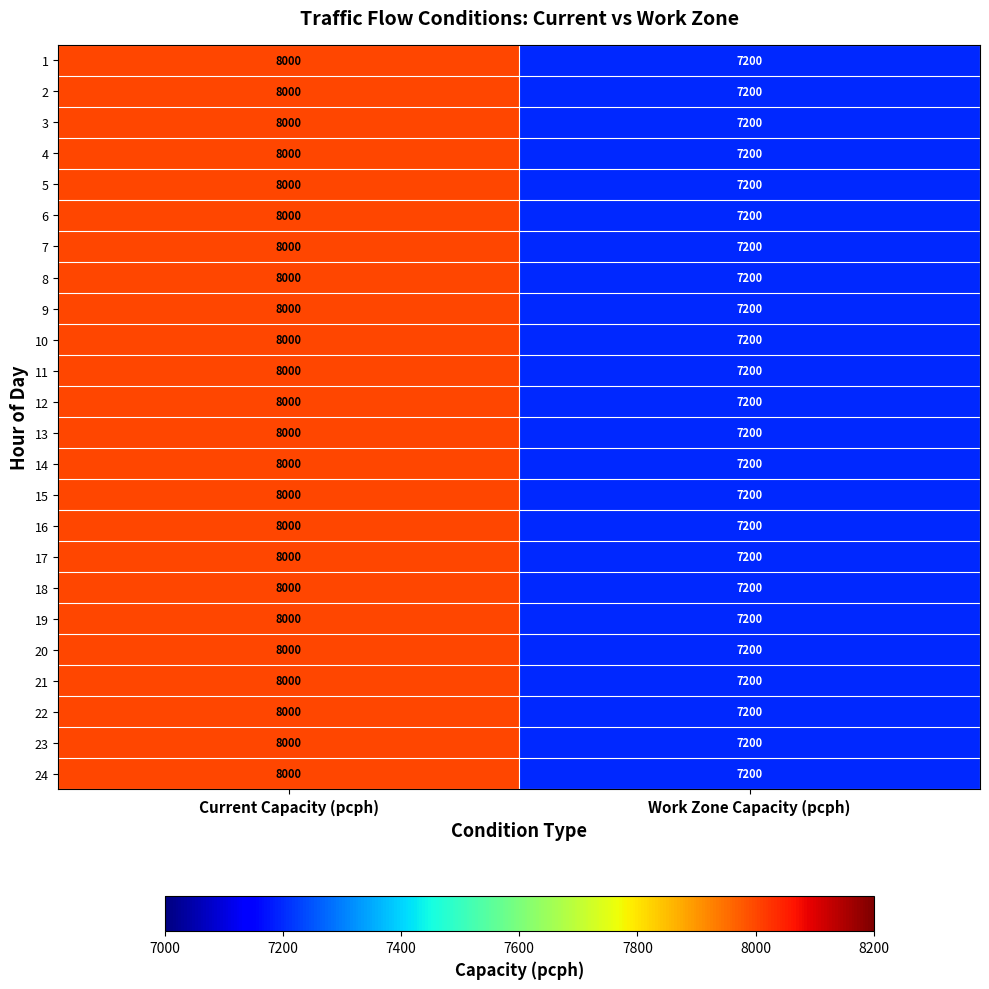

What is the sum of all 10 values?

15200